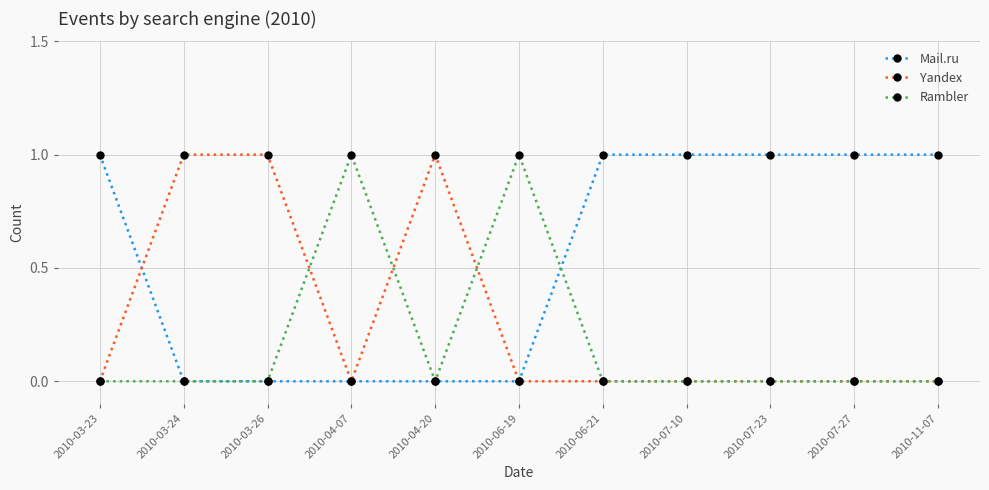

True or false: Rambler and Yandex cross at least once.

True